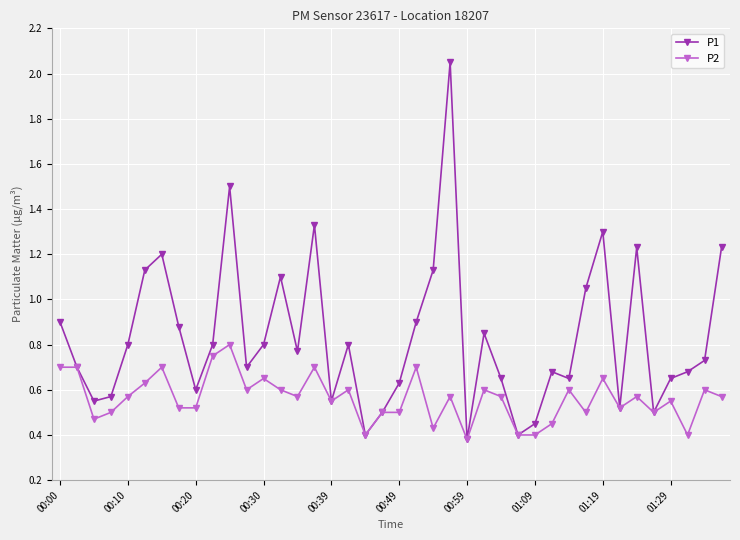

Count the P2 values in the range 0 to 1.

40